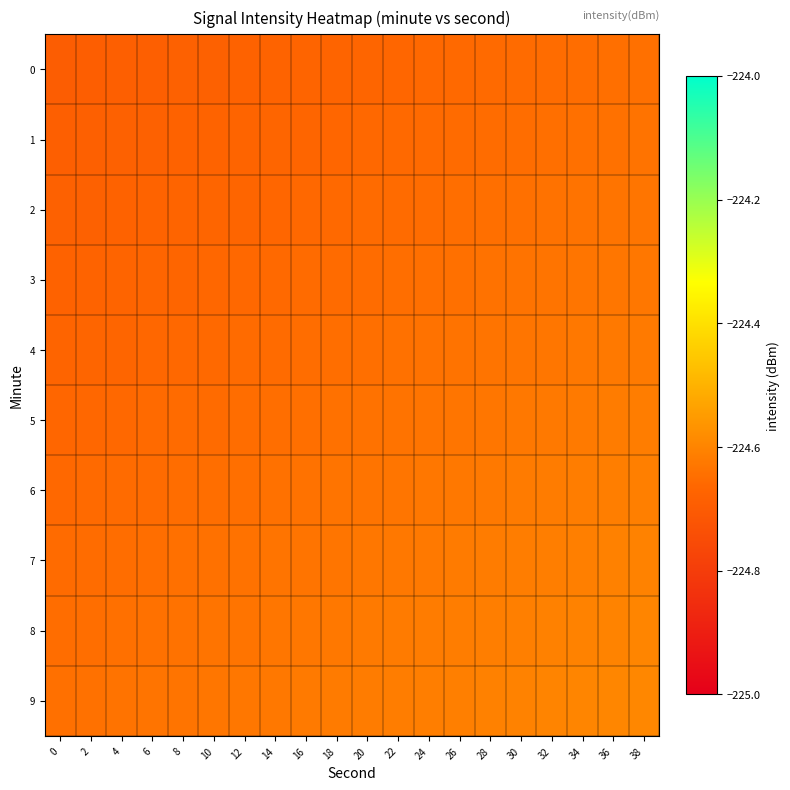

Which series has the largest total across all categories?

9